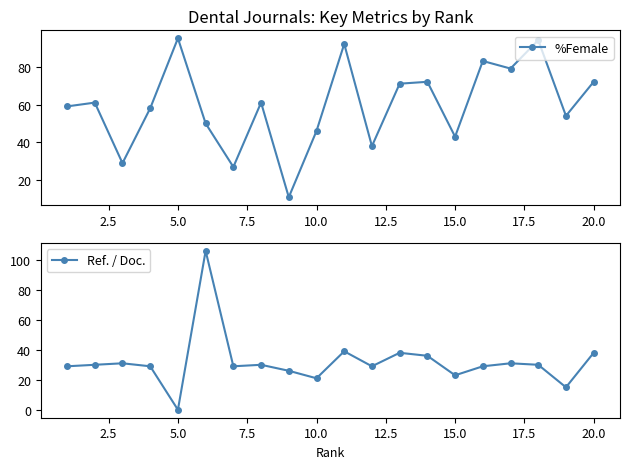

In %Female, how many points are lower than both neighbors (excluding endpoints)?

7